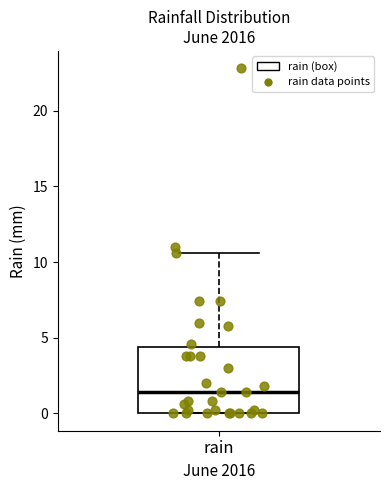

Read this box plot against the y-axis: the position of the median line, the range covered by the box, and the ends of both whiskers. The values are not printed on the chart, so give them approximately, as read against the axis.

median 1.5, box 0.0 to 4.5, whiskers 0.0 to 10.5